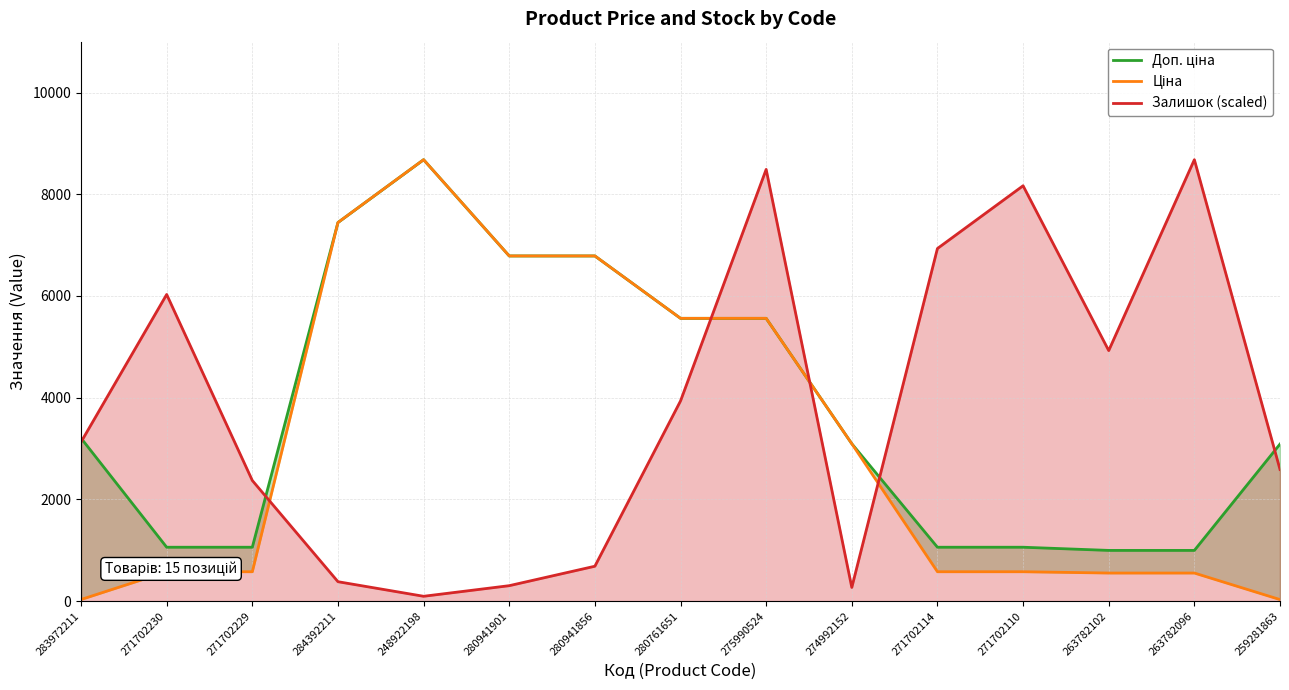

Reading left to right, list all the values displayed in this chart.

Доп. ціна: 283972211=3205.0	271702230=1060.0	271702229=1060.0	284392211=7444.6	248922198=8679.5	280941901=6787.1	280941856=6787.1	280761651=5560.3	275990524=5560.3	274992152=3095.0	271702114=1060.0	271702110=1060.0	263782102=997.5	263782096=997.5	259281863=3088.0
Ціна: 283972211=32.0	271702230=578.1	271702229=578.1	284392211=7444.6	248922198=8679.5	280941901=6787.1	280941856=6787.1	280761651=5560.3	275990524=5560.3	274992152=3094.7	271702114=578.1	271702110=578.1	263782102=552.7	263782096=552.7	259281863=30.9
Залишок (scaled): 283972211=3127.8	271702230=6029.6	271702229=2371.9	284392211=382.3	248922198=95.6	280941901=304.1	280941856=686.4	280761651=3935.8	275990524=8488.4	274992152=269.3	271702114=6933.2	271702110=8166.9	263782102=4926.2	263782096=8679.5	259281863=2589.1